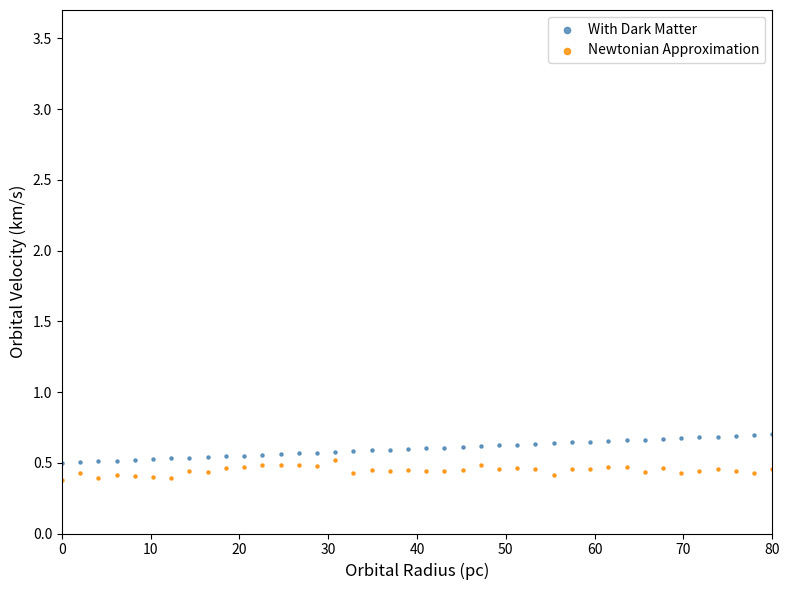

Which series reaches the maximum Y coordinate?

With Dark Matter